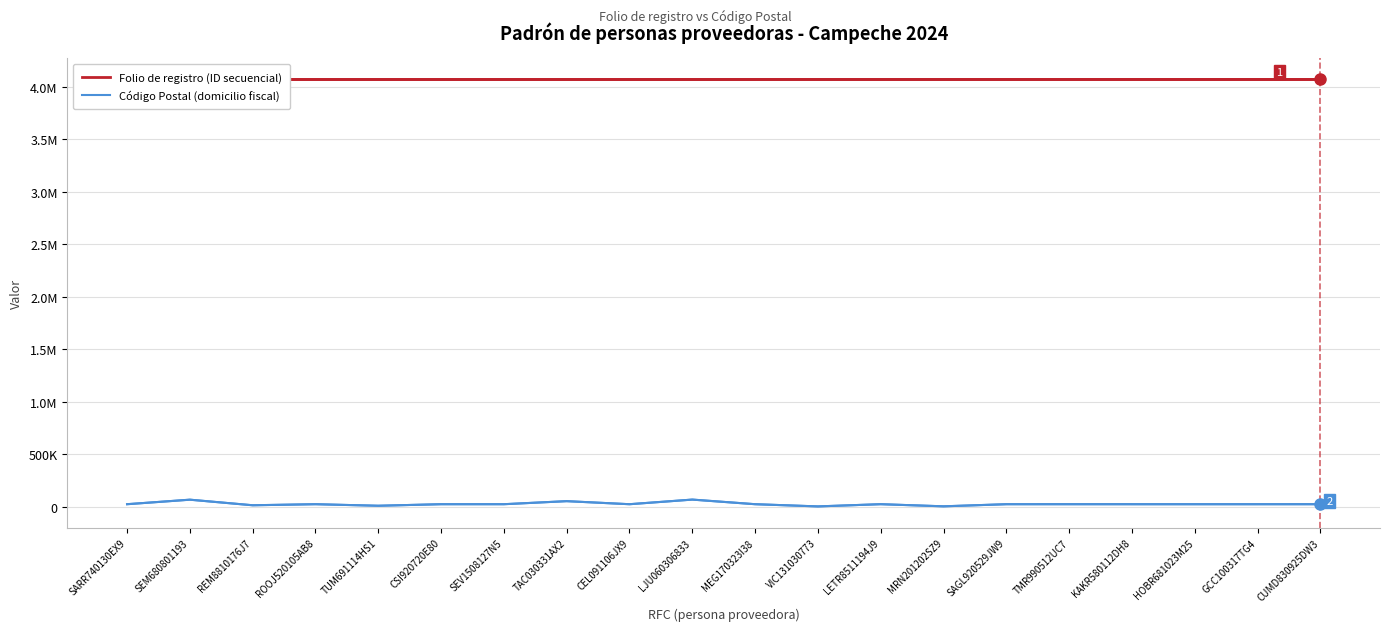

List the series in order of their peak value, lowest first.

Código Postal (domicilio fiscal), Folio de registro (ID secuencial)